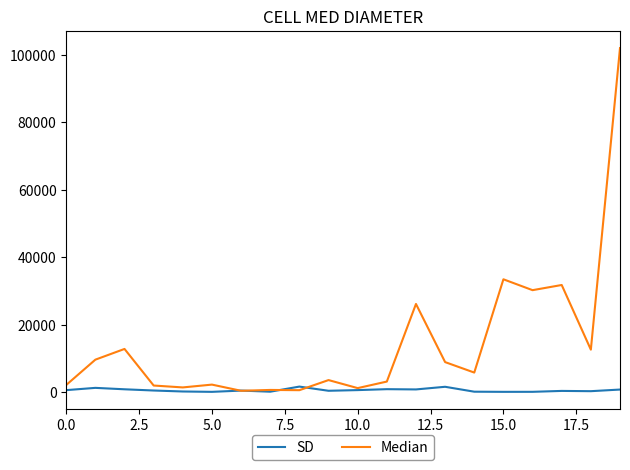

Rank the series by their average value, from highest to lowest.

Median, SD